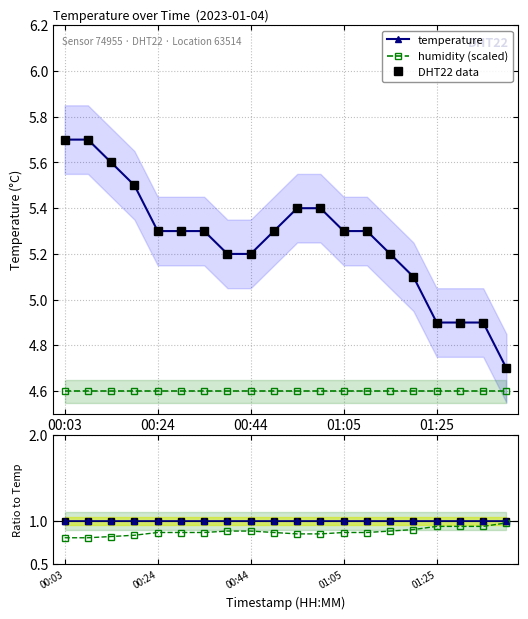

The value of DHT22 data at 00:44 is 1.6. True or false?

False